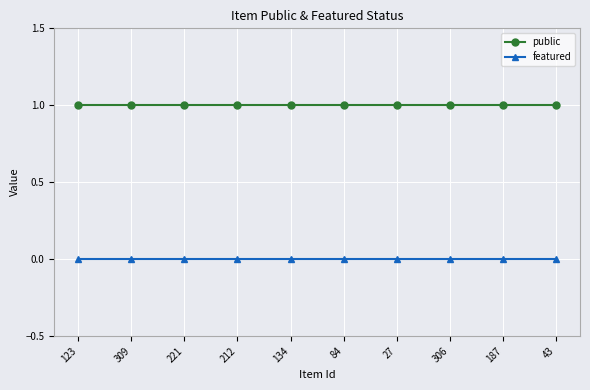

What is the label of the 3rd point from the left?

221